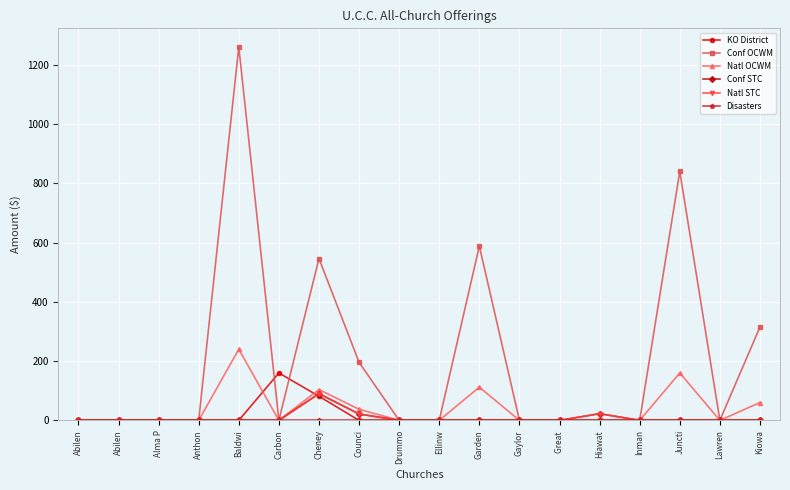

Does the chart have visible grid lines?

Yes